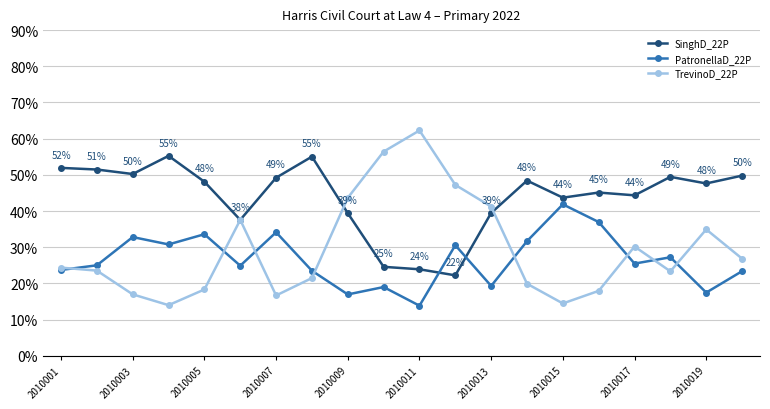

What is the difference between the maximum and minimum values in the PatronellaD_22P series?

28.0